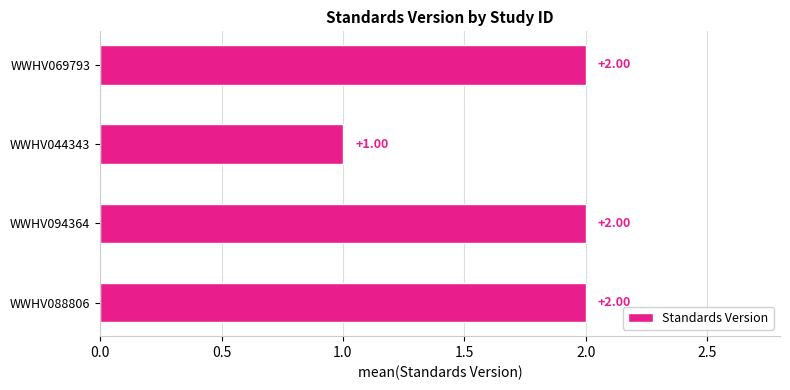

What is the ratio of the value at WWHV088806 to the value at WWHV069793?

1.0